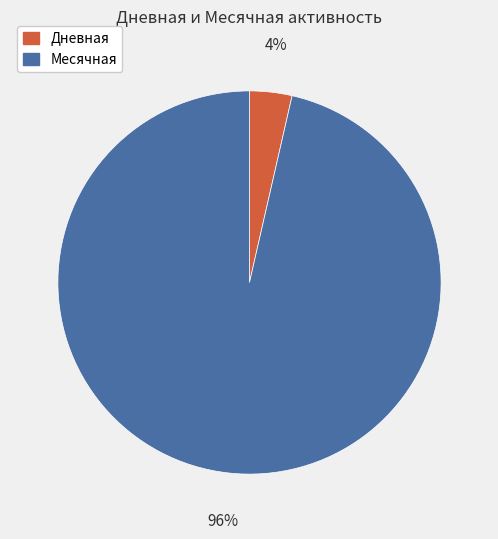

How many slices are in this pie chart?

2